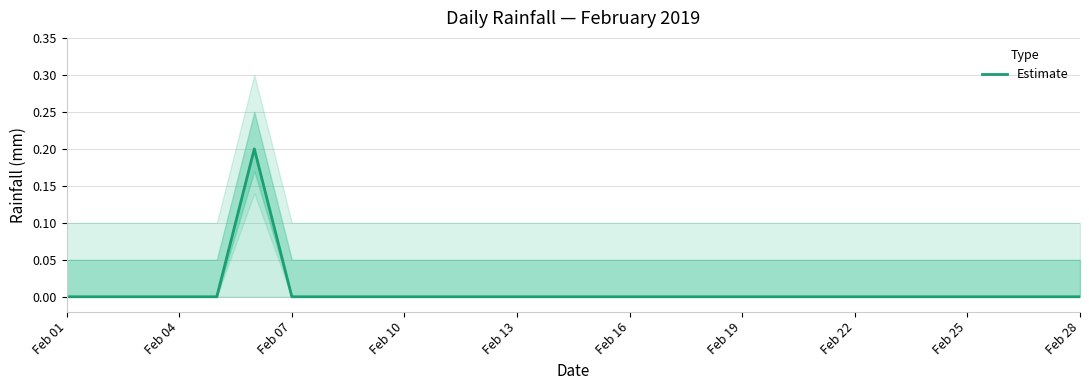

How many data points does each series have?

28